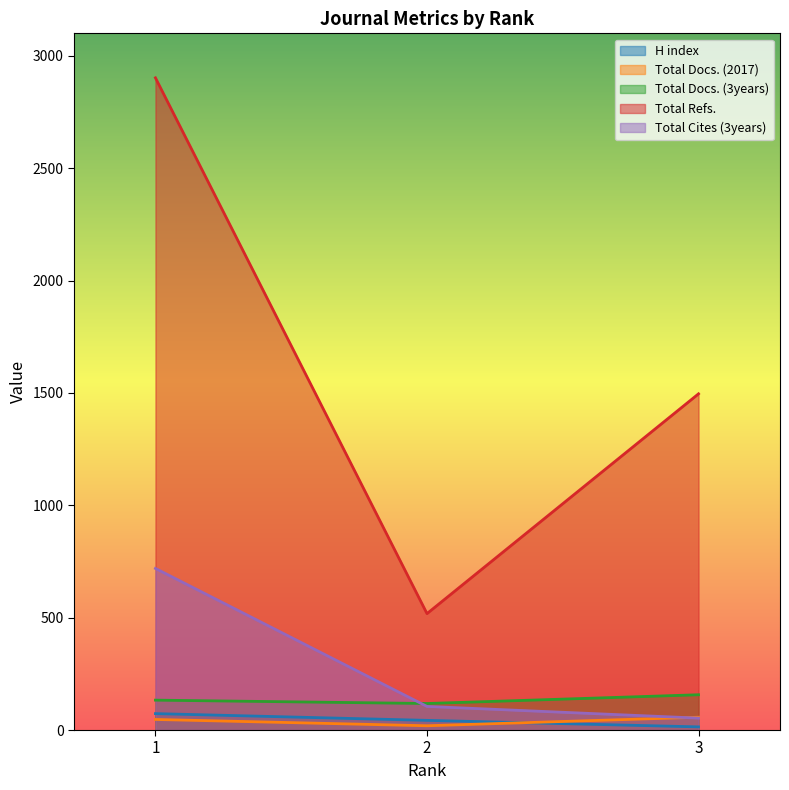

The Total Refs. series shows 1496 at 3. True or false?

True